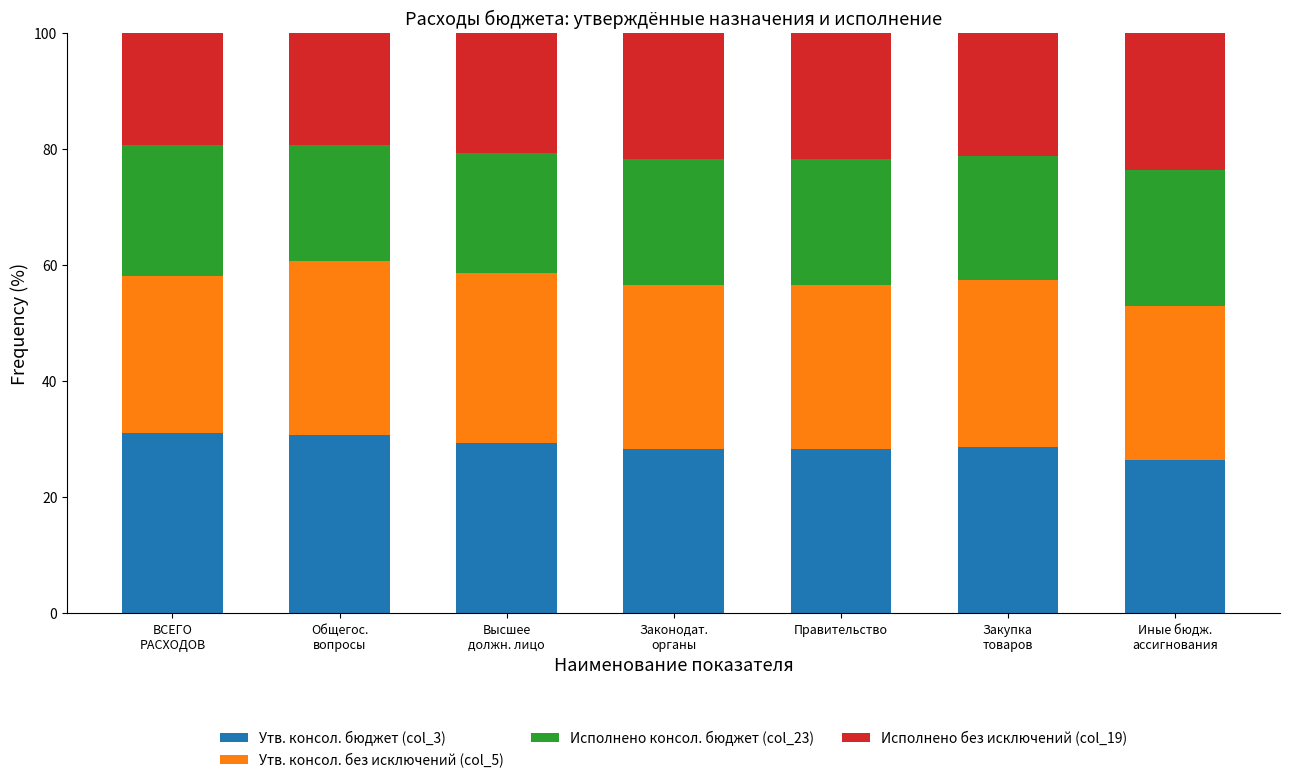

What is the minimum value for Утв. консол. бюджет (col_3)?

26.5